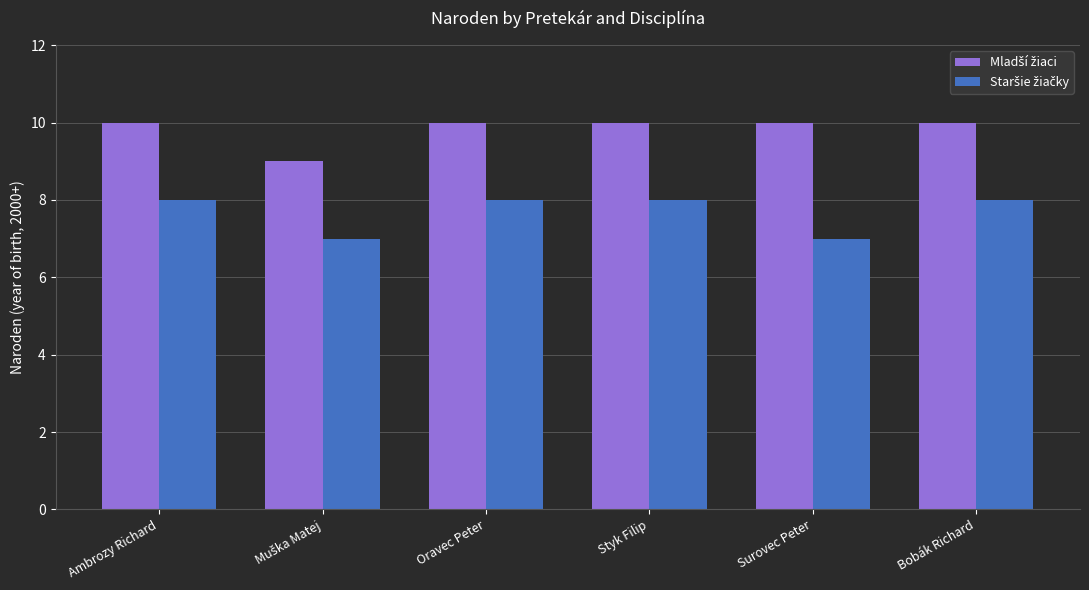

What is the minimum value shown in the chart?

7